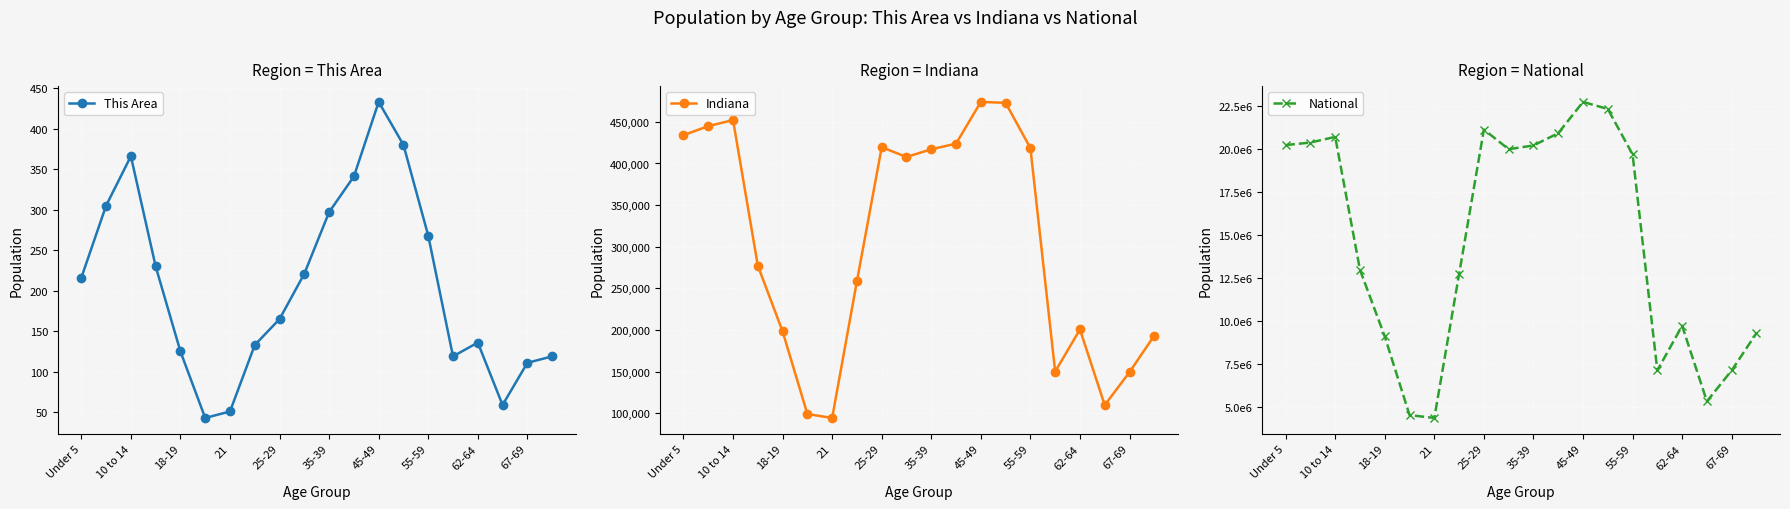

Read the This Area value at 21, to the nearest 5.

50